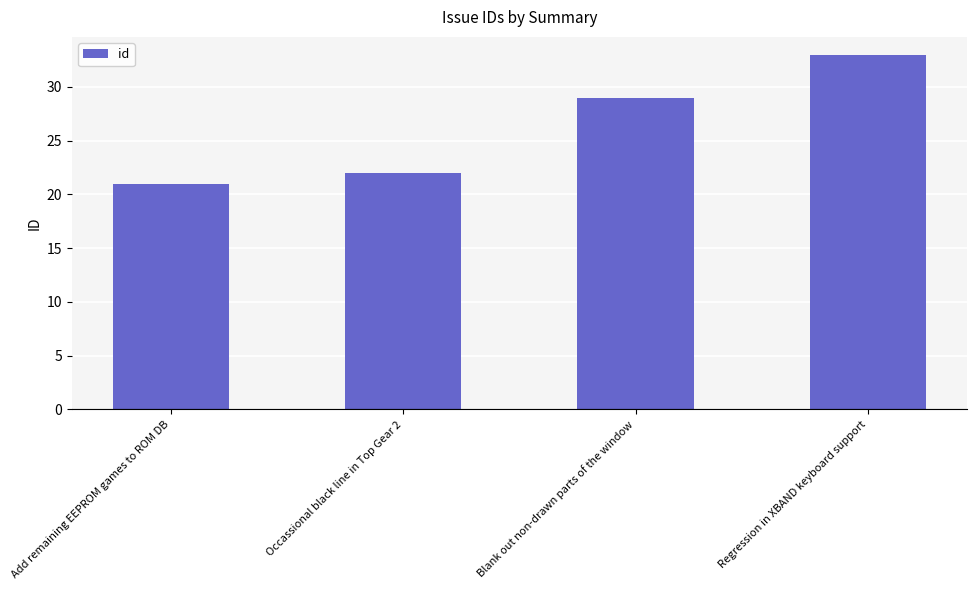

Which has a higher value, Blank out non-drawn parts of the window or Regression in XBAND keyboard support?

Regression in XBAND keyboard support